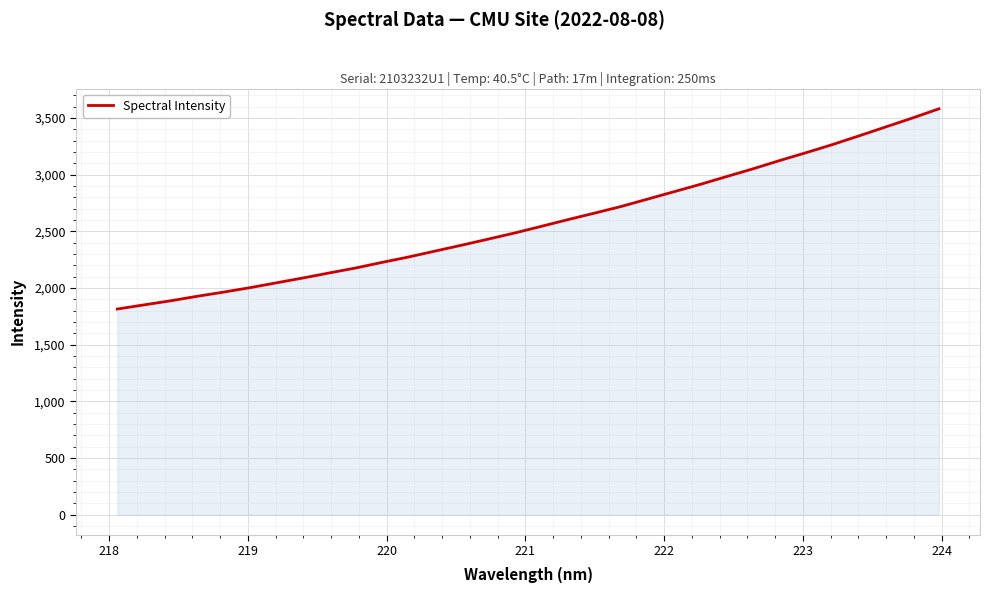

What is the difference between the maximum and minimum values?

1766.3